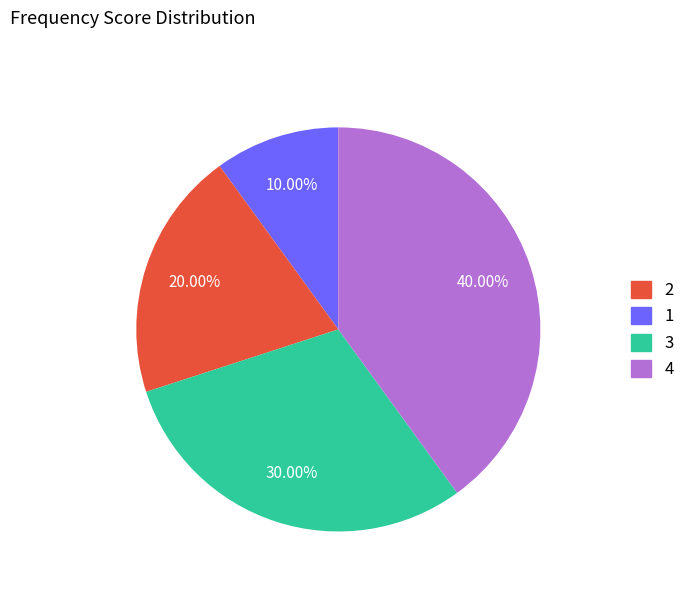

Combined, do 4 and 3 account for over 50%?

Yes